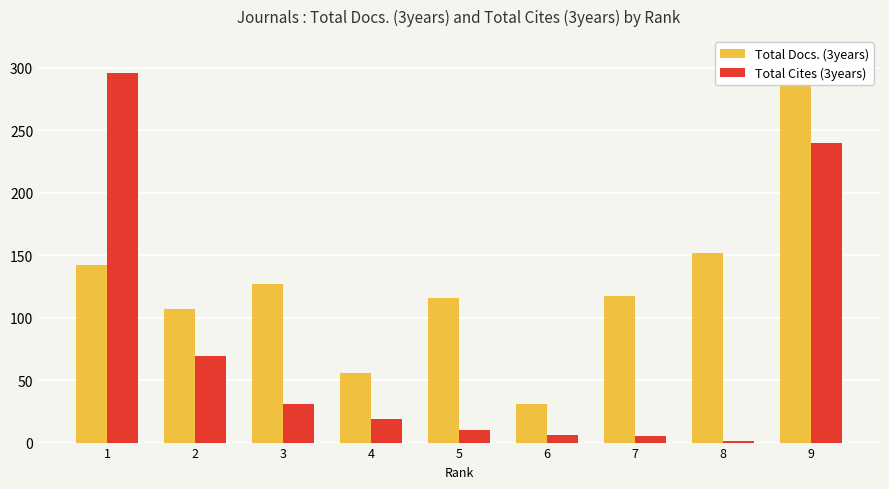

Which category has the highest value in the Total Cites (3years) series?

1